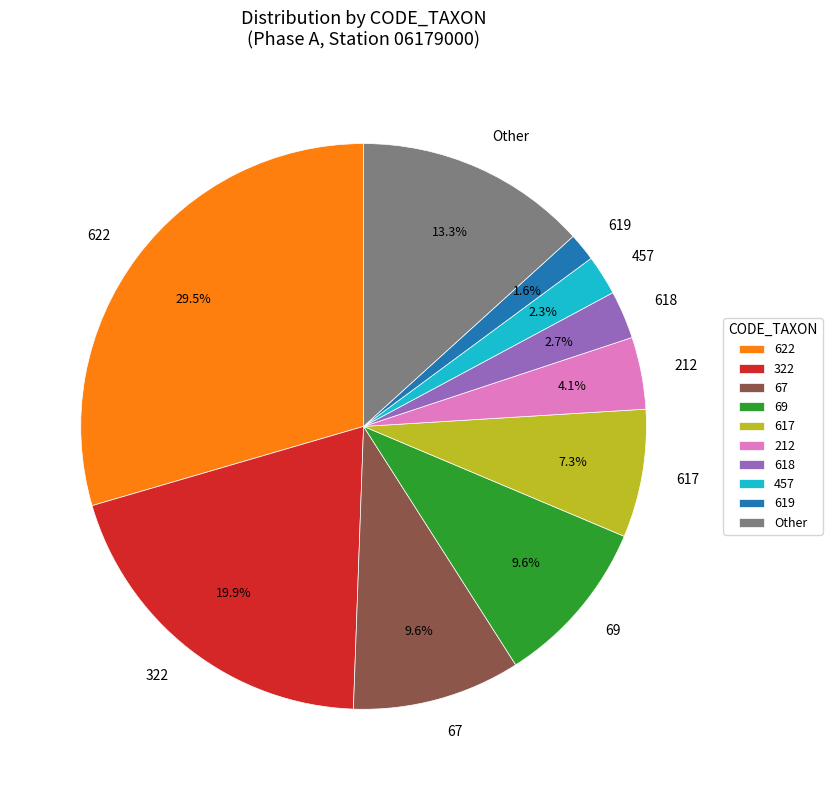

How many slices are in this pie chart?

10